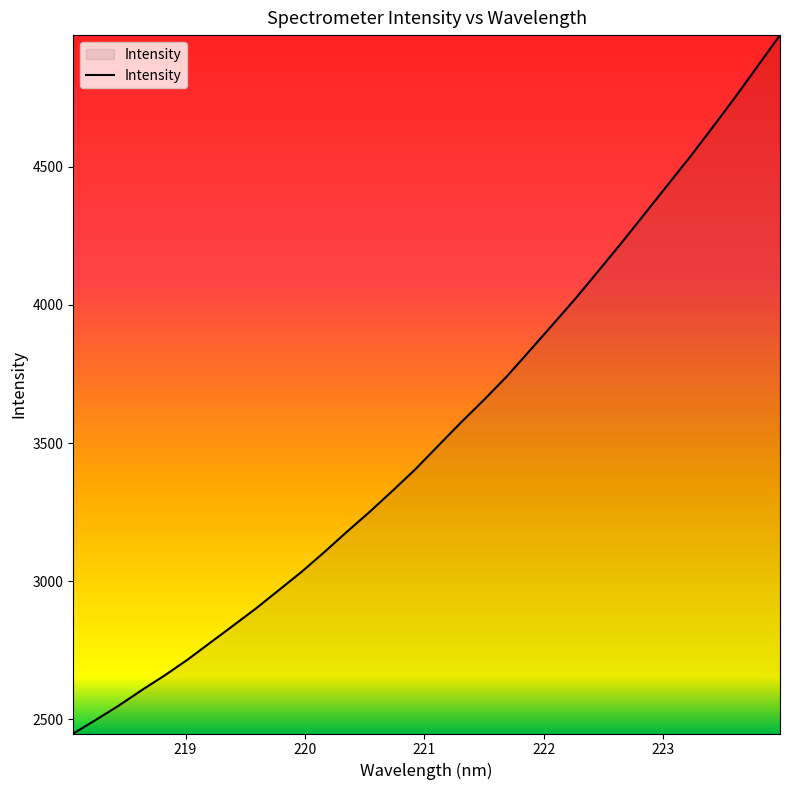

What is the difference between the maximum and minimum values?

2527.3